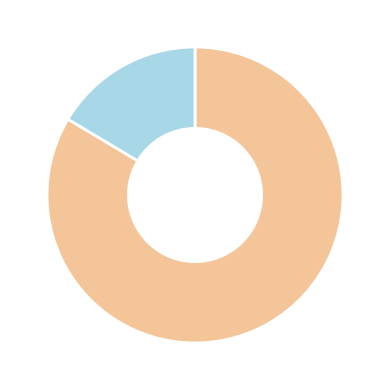

Does any single category account for the majority?

Yes